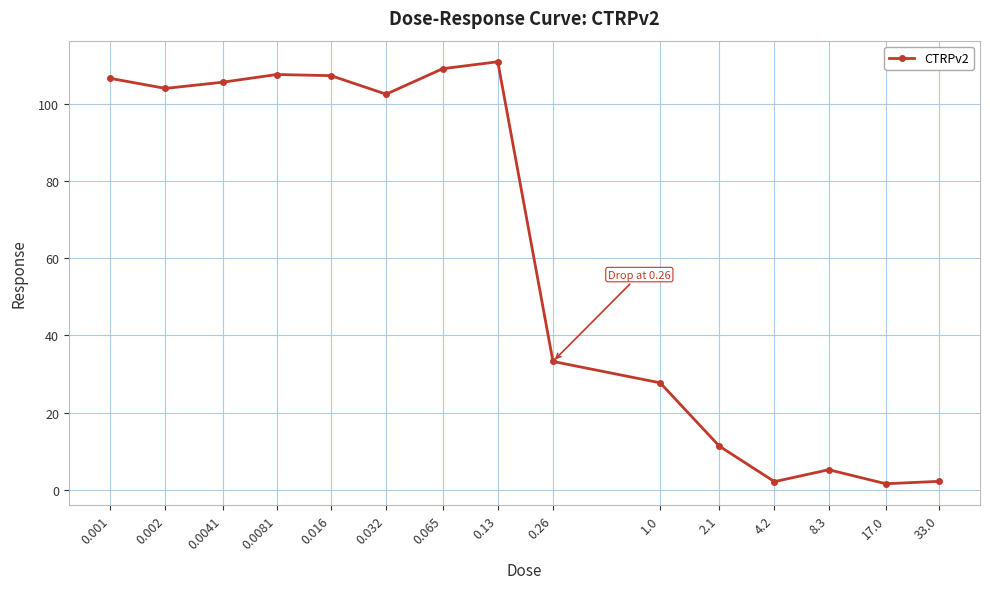

What is the label of the 1st point from the right?

33.0